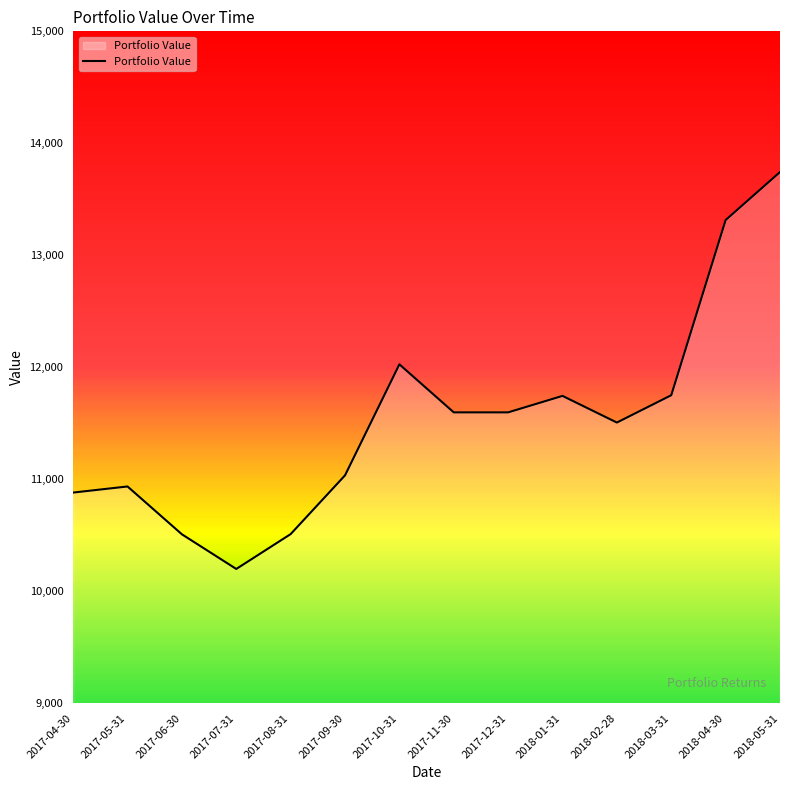

What is the sum of the values at 2017-04-30 and 2018-02-28?

22388.1